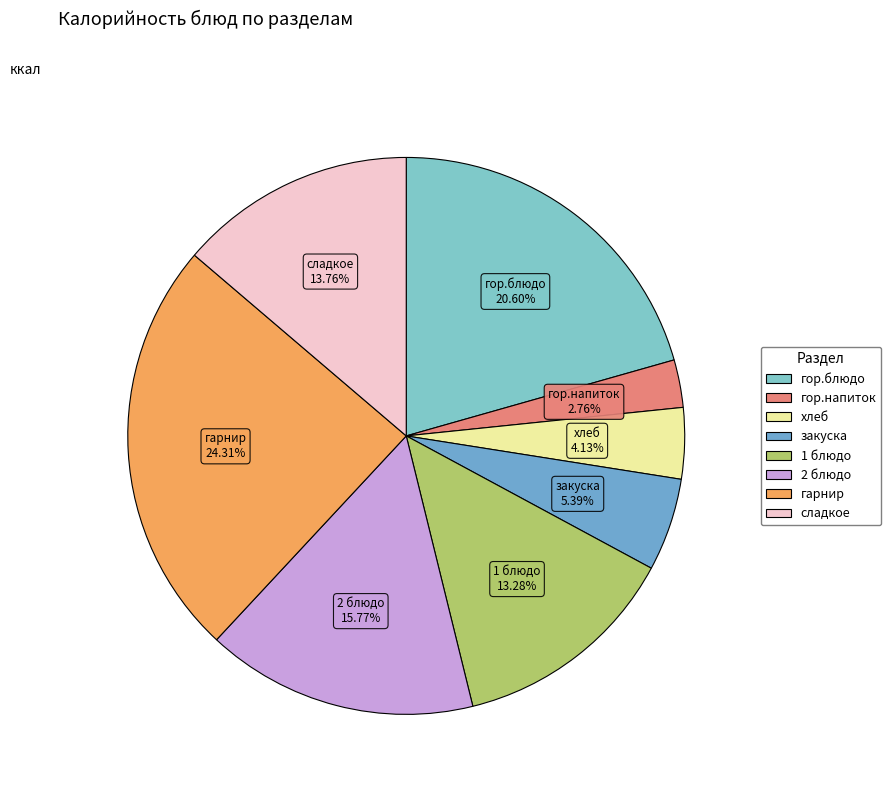

Combined, what portion of the pie is гор.блюдо and гарнир?

44.9%